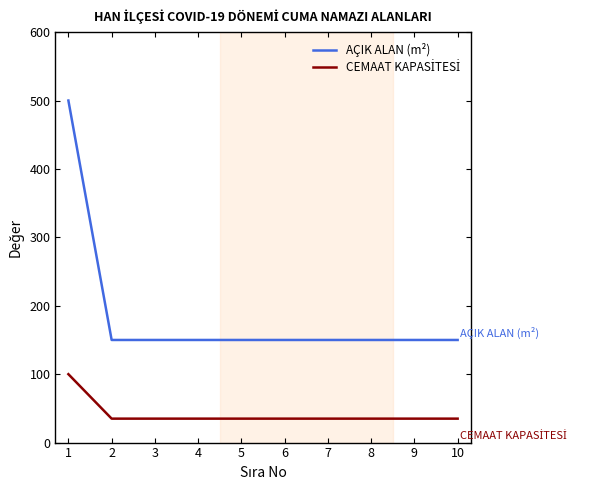

The value of AÇIK ALAN (m²) at 10 is 150. True or false?

True